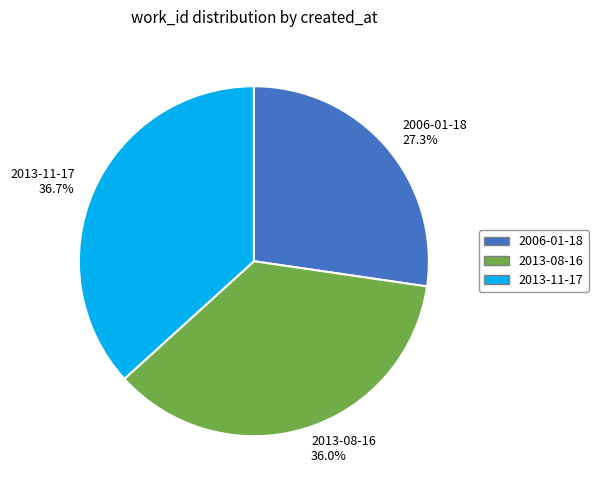

What percentage is the 2013-11-17 slice, to the nearest percent?

37%